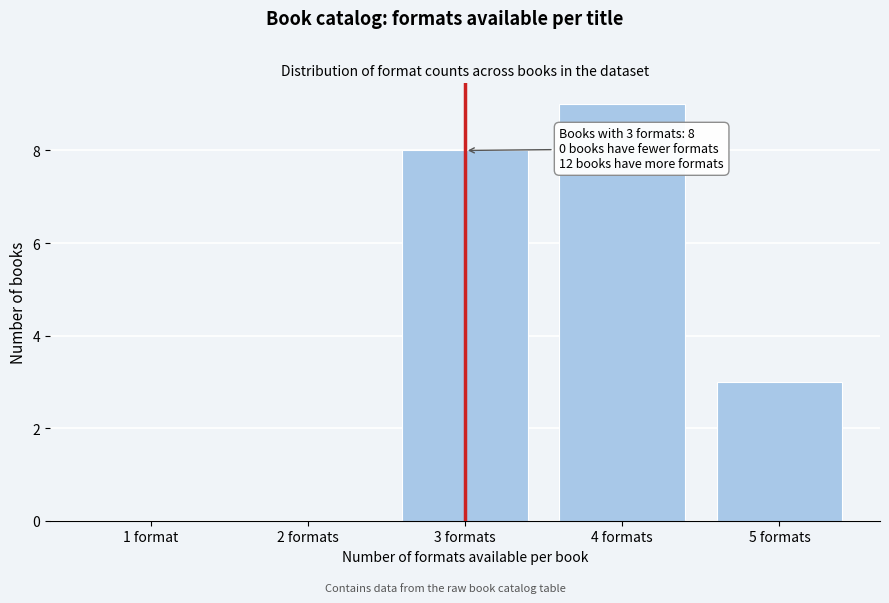

Reading left to right, list all the values displayed in this chart.

1 format=0	2 formats=0	3 formats=8	4 formats=9	5 formats=3